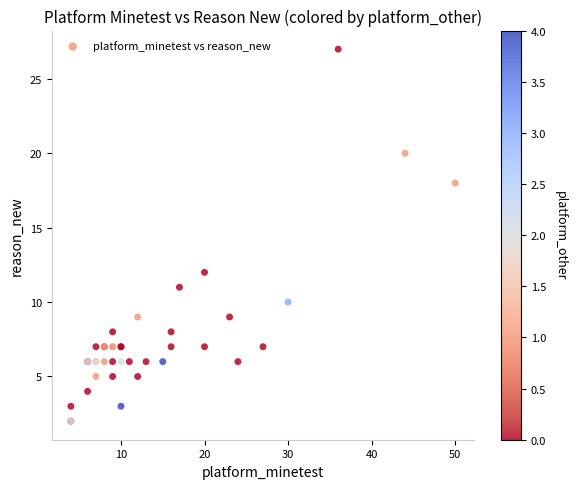

What Y value in the scatter plot is closest to 14?

12